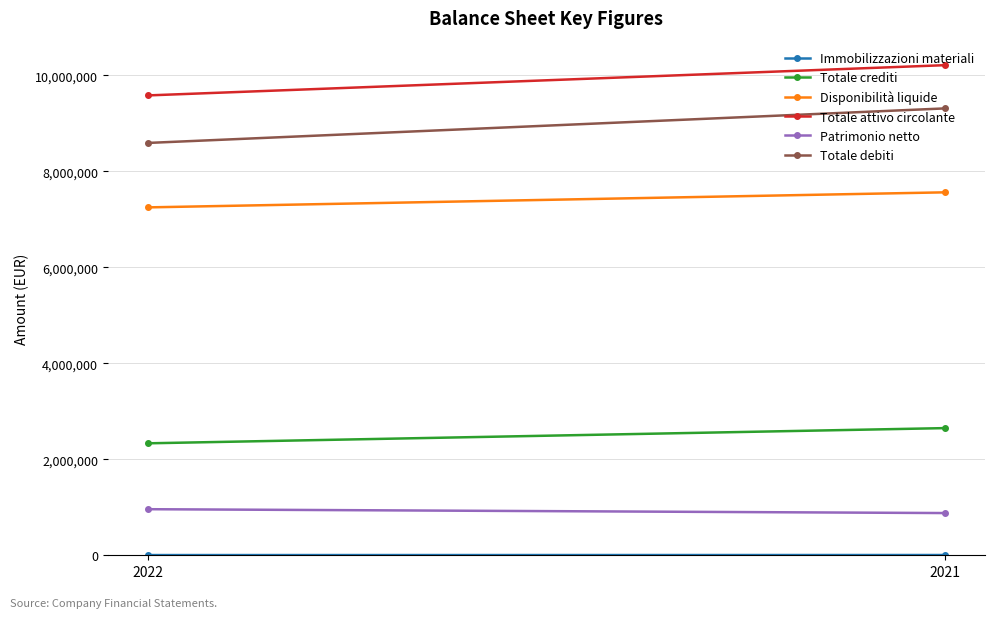

Reading left to right, list all the values displayed in this chart.

Immobilizzazioni materiali: 2022=4463	2021=5576
Totale crediti: 2022=2333078	2021=2649948
Disponibilità liquide: 2022=7249461	2021=7563126
Totale attivo circolante: 2022=9582539	2021=10213074
Patrimonio netto: 2022=960167	2021=879784
Totale debiti: 2022=8592111	2021=9312125